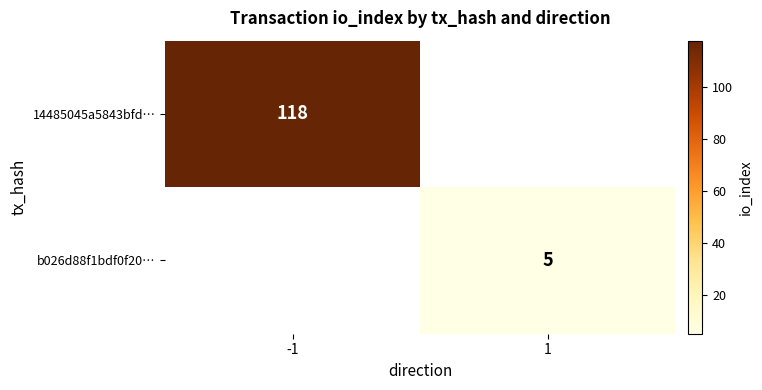

True or false: b026d88f1bdf0f20… has a value of 5 at 1.

True